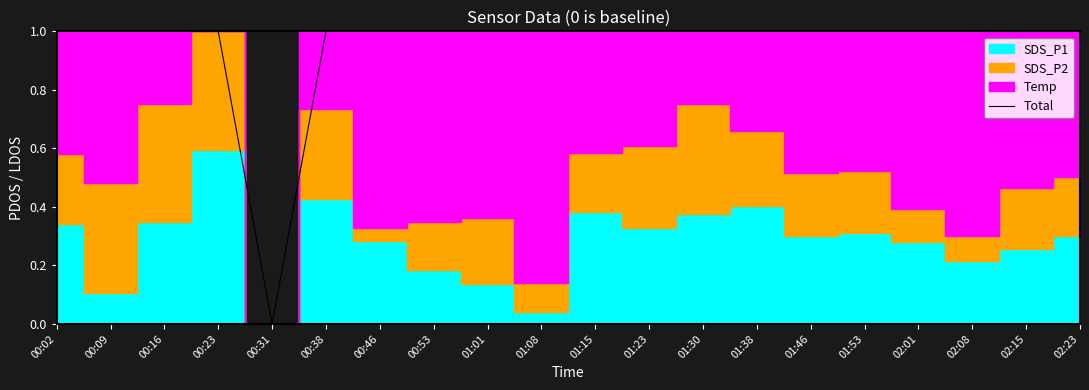

What is the highest value of the Total series?

1.0